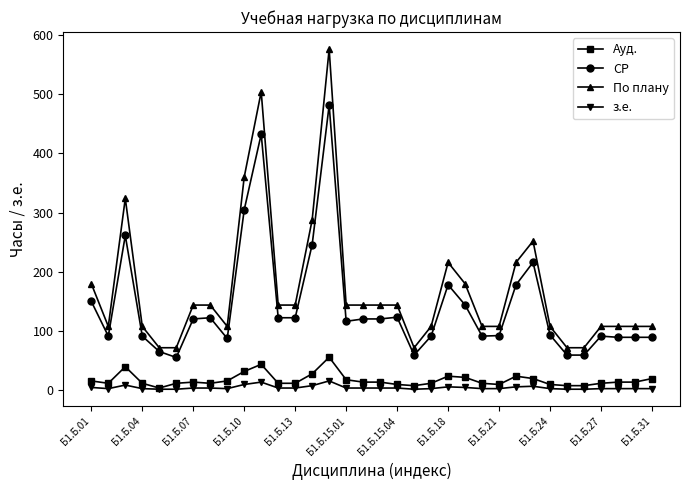

How many values in the СР series exceed 120?

17